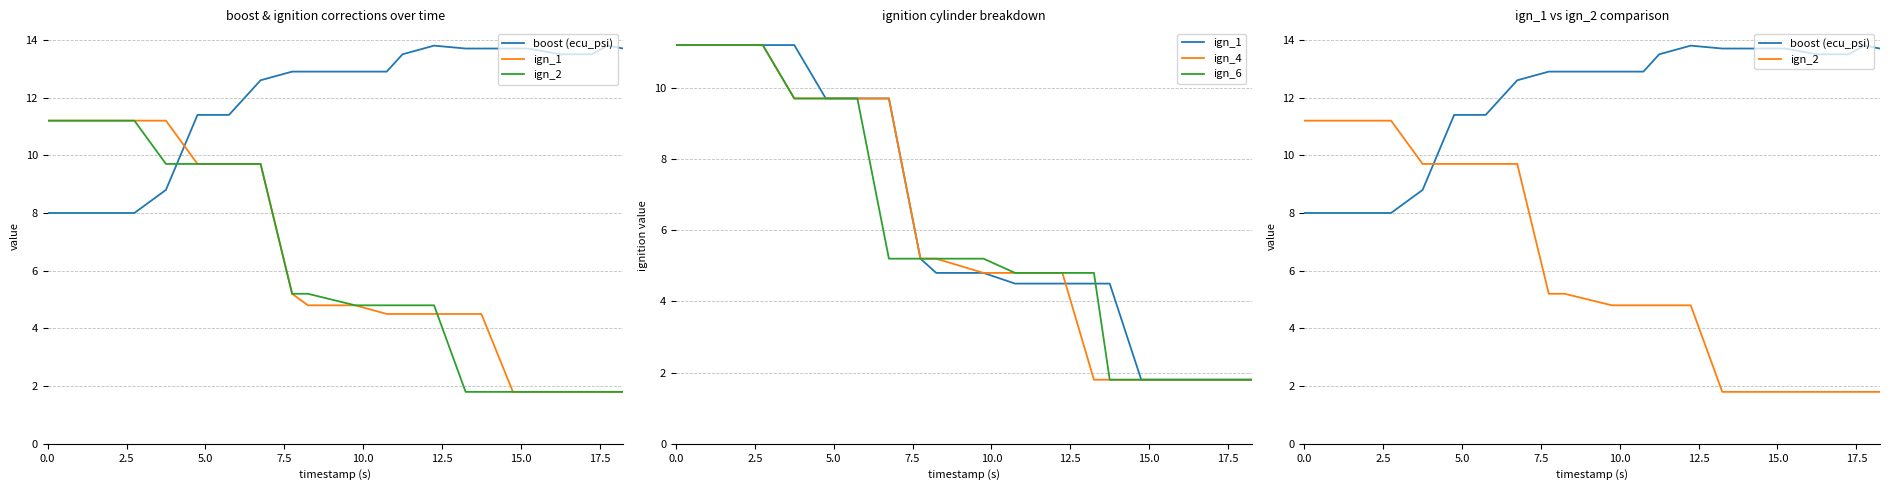

What is the minimum value for boost (ecu_psi)?

8.0